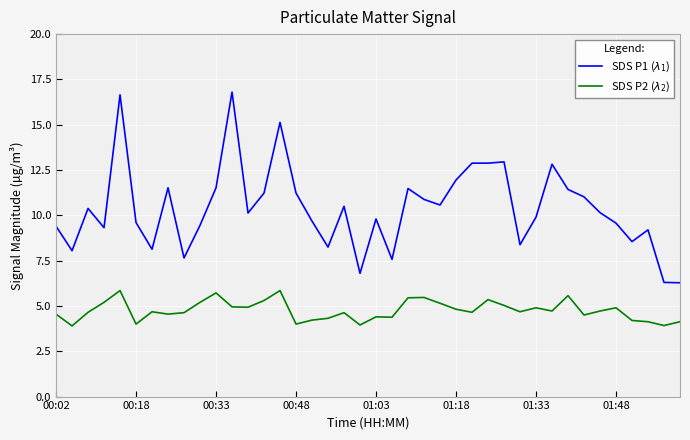

How many lines are shown in the chart?

2